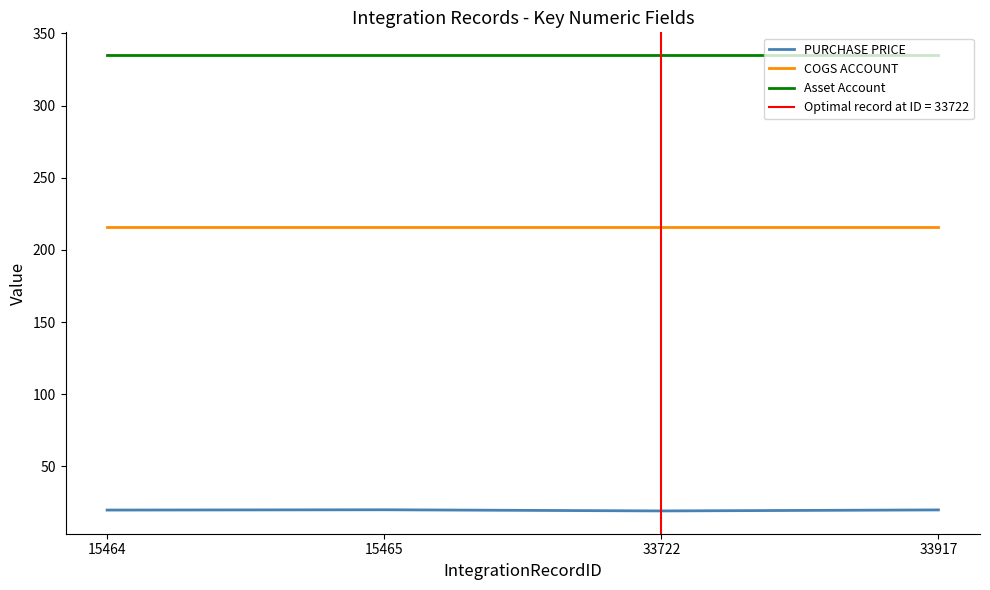

Is the value of PURCHASE PRICE at 33722 greater than the value of COGS ACCOUNT at 15465?

No